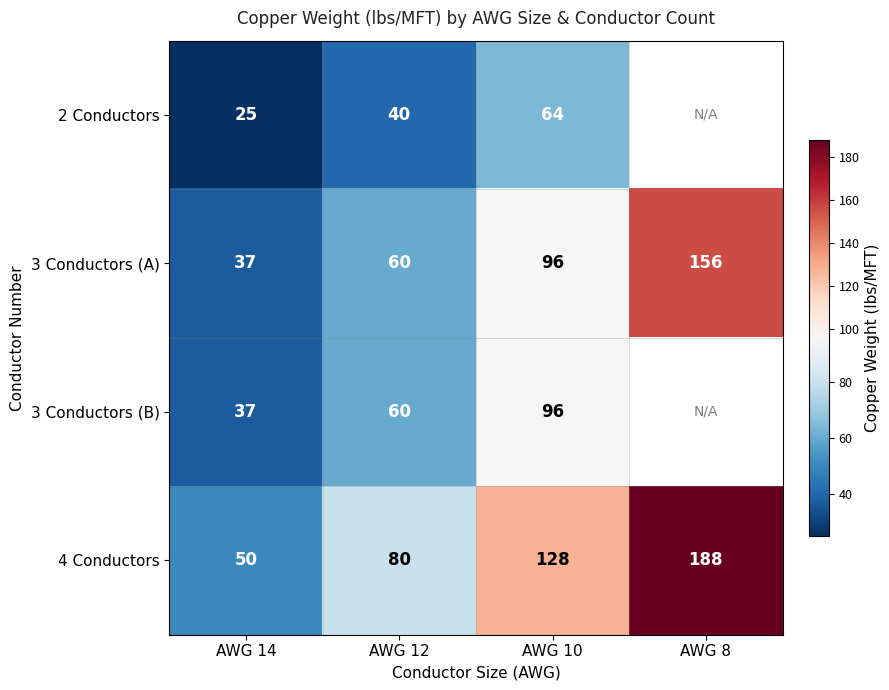

How many series are shown in this chart?

4